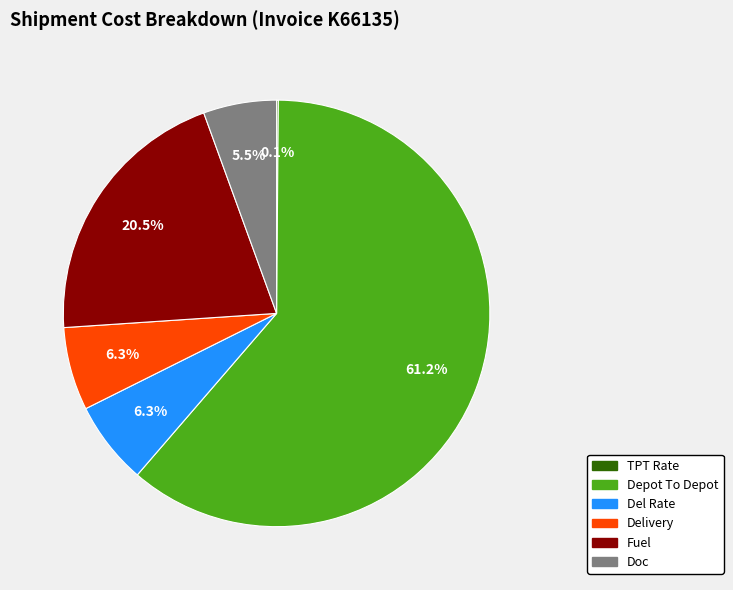

What is the majority slice?

Depot To Depot